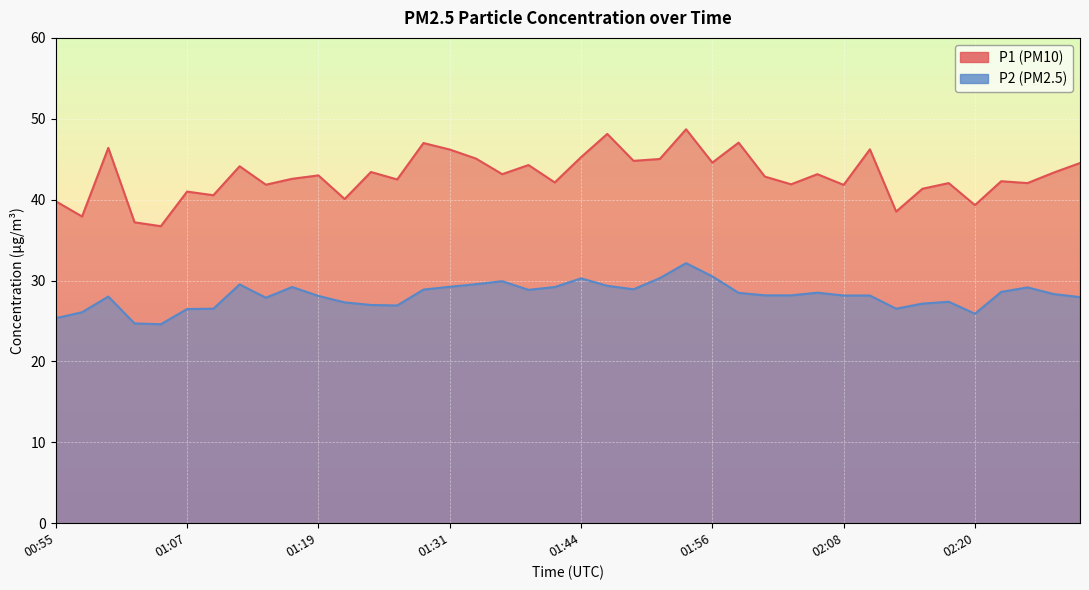

Does the chart display data point markers on the line(s)?

No